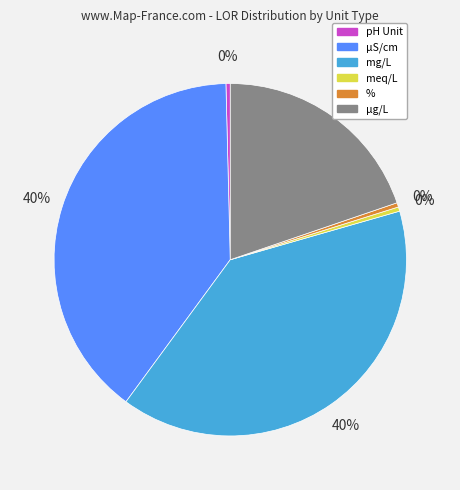

Count the number of slices in the pie.

6